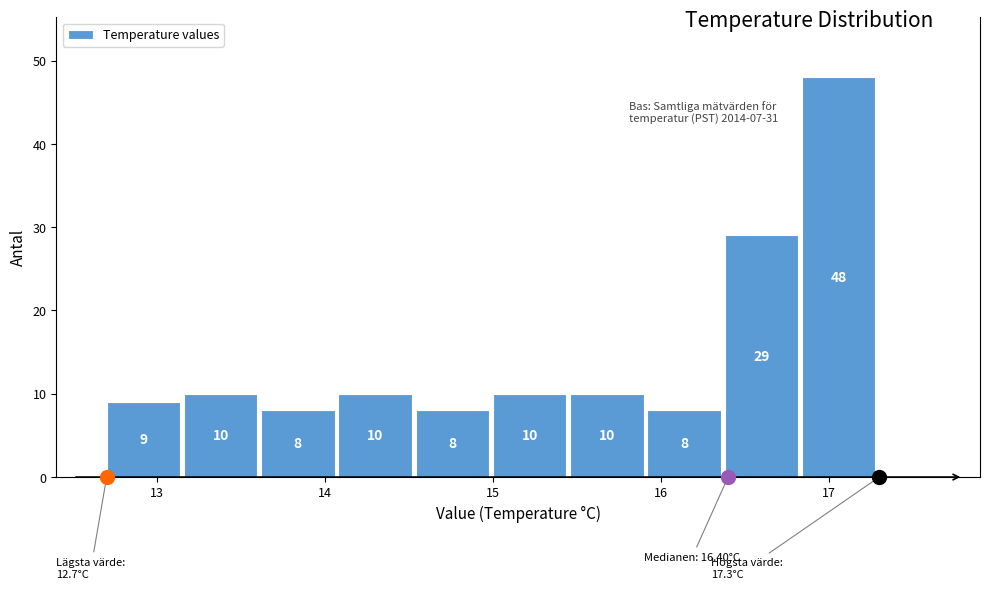

How tall is the bar that spans 13.16 to 13.62 on the x-axis? The bar edges are not printed on the chart, so give them approximately, as read against the axis.

10